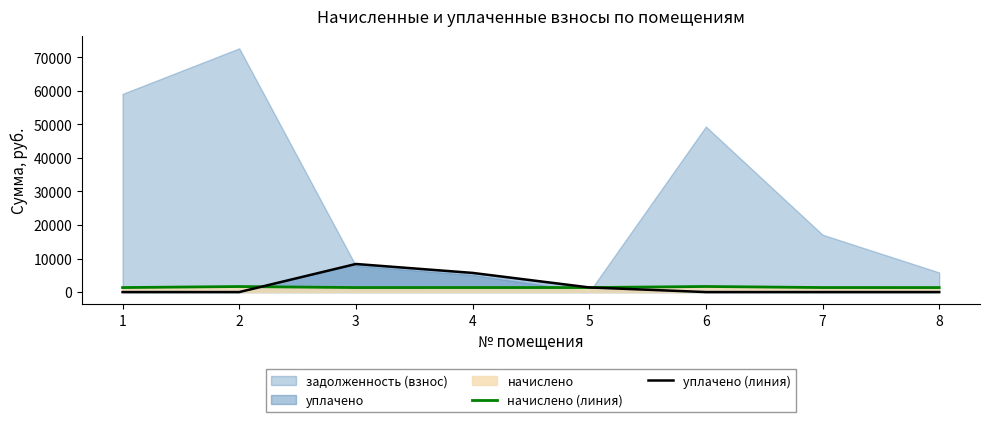

What is the difference between the highest and lowest values at 5?

36.6